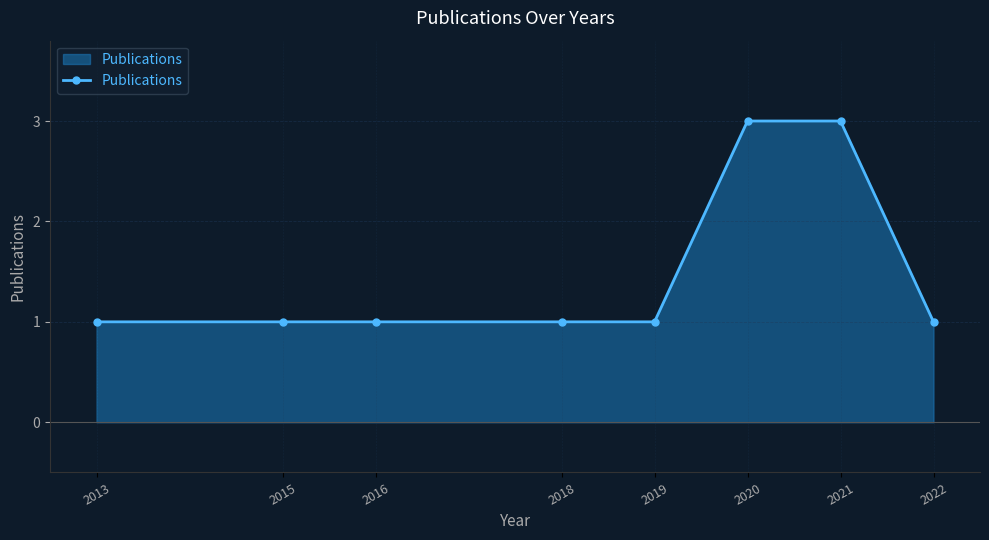

Reading left to right, what are all the values shown in this chart?

2013=1	2015=1	2016=1	2018=1	2019=1	2020=3	2021=3	2022=1